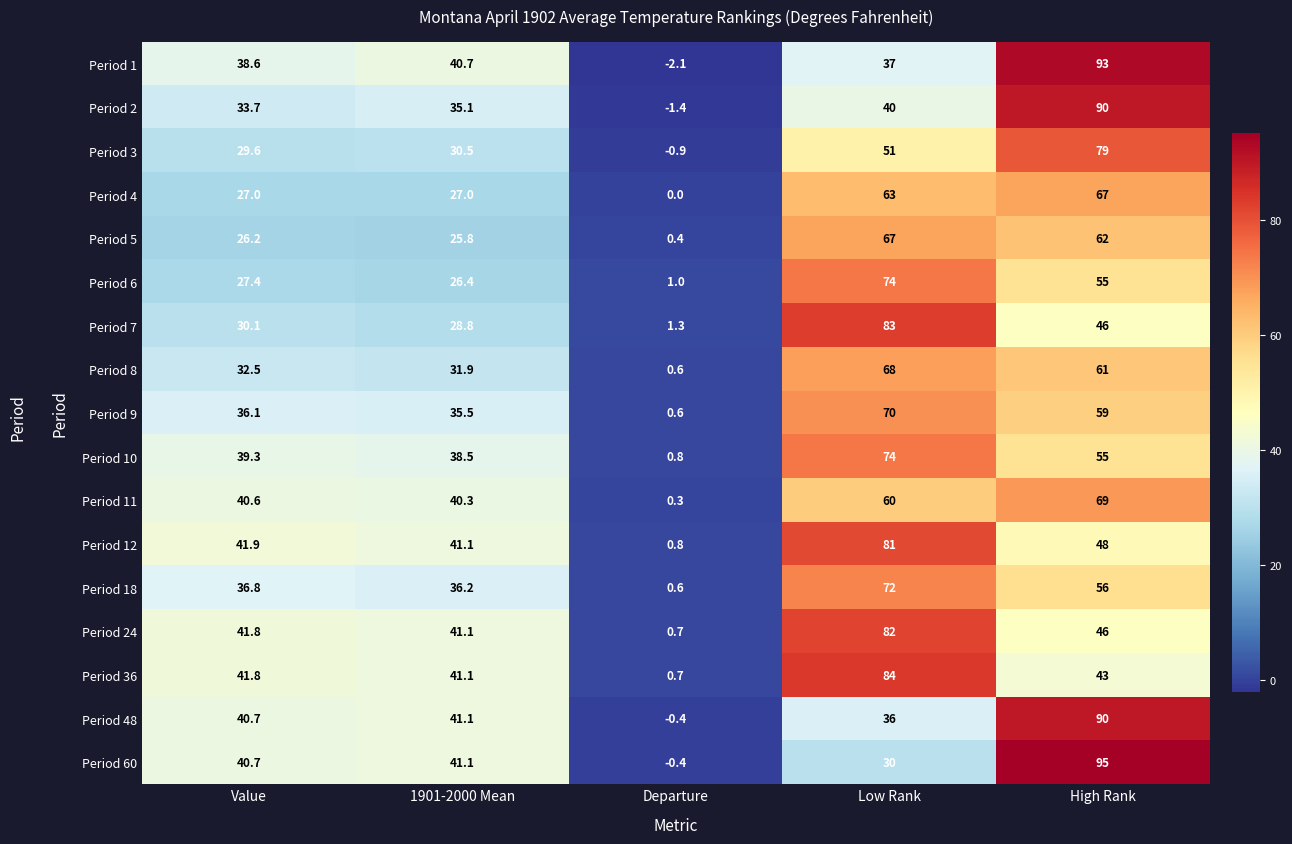

What is the approximate value of Period 9 at Low Rank?

70.0